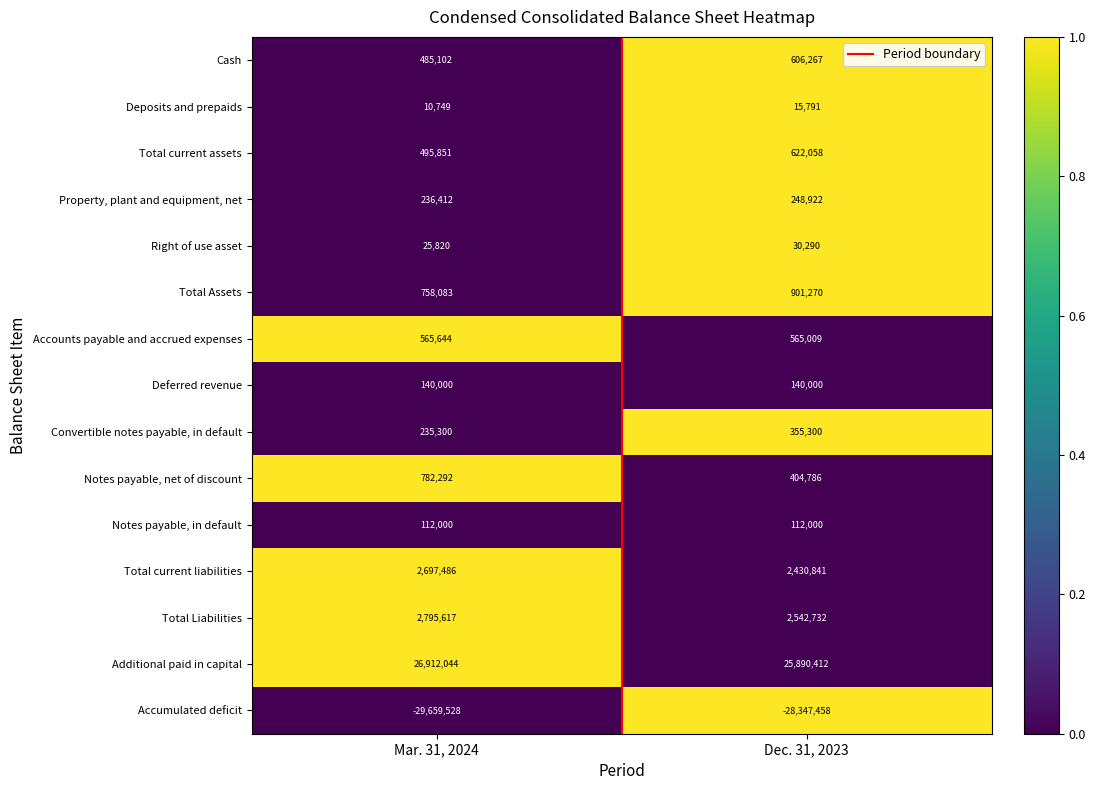

How many distinct data groups are displayed?

15